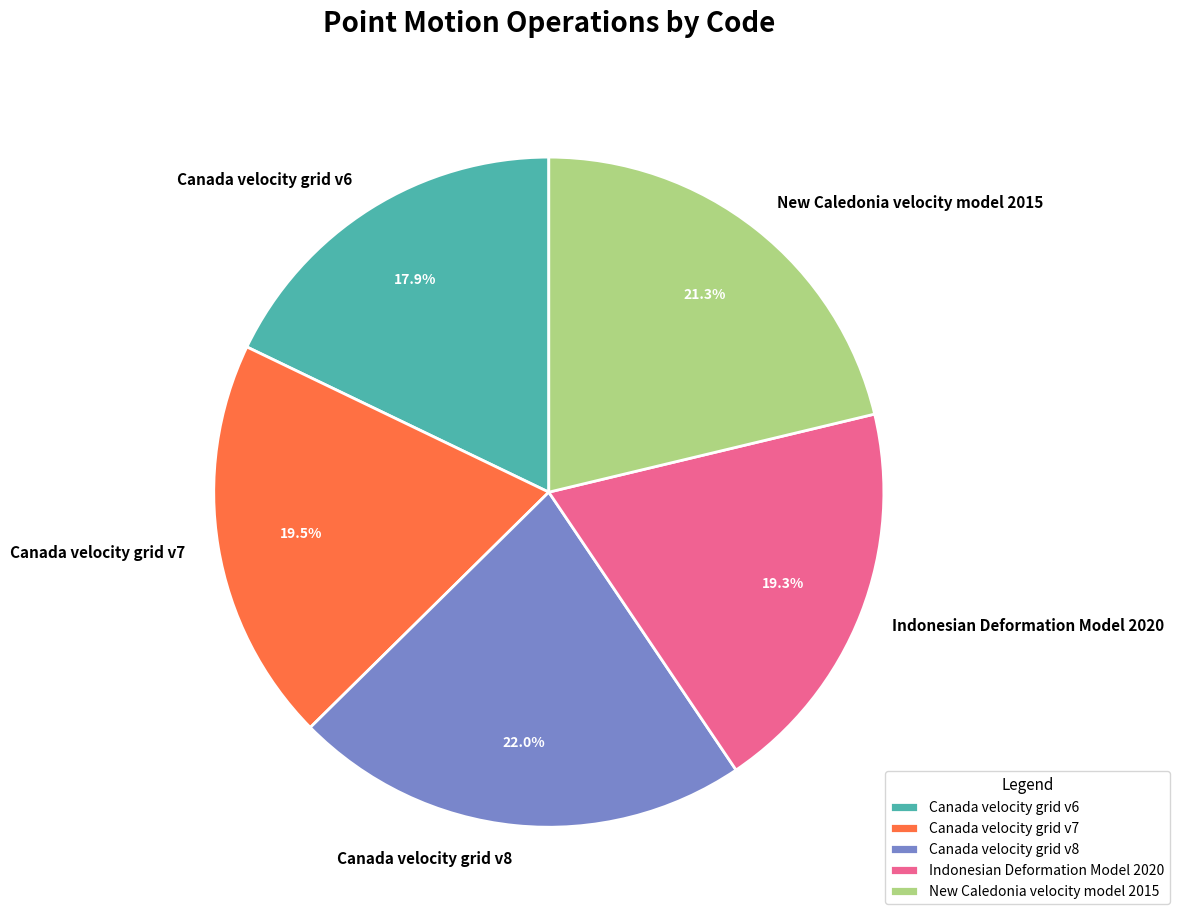

Does Canada velocity grid v7 represent more than half of the total?

No